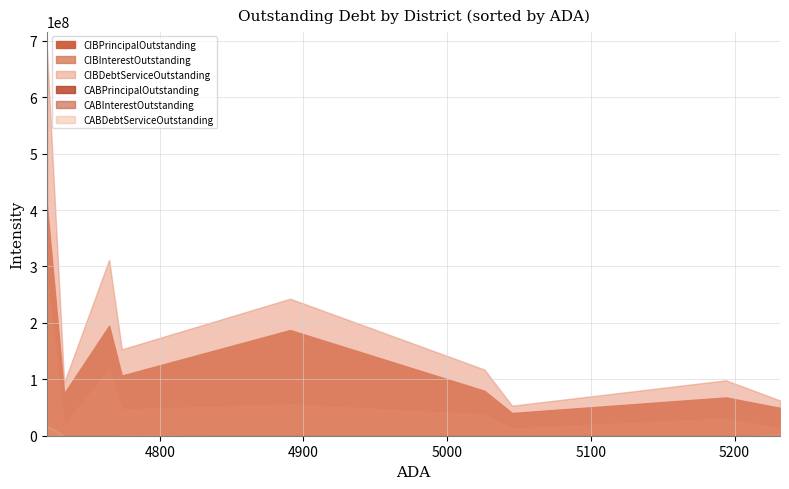

True or false: CABDebtServiceOutstanding and CABInterestOutstanding intersect in this chart.

False